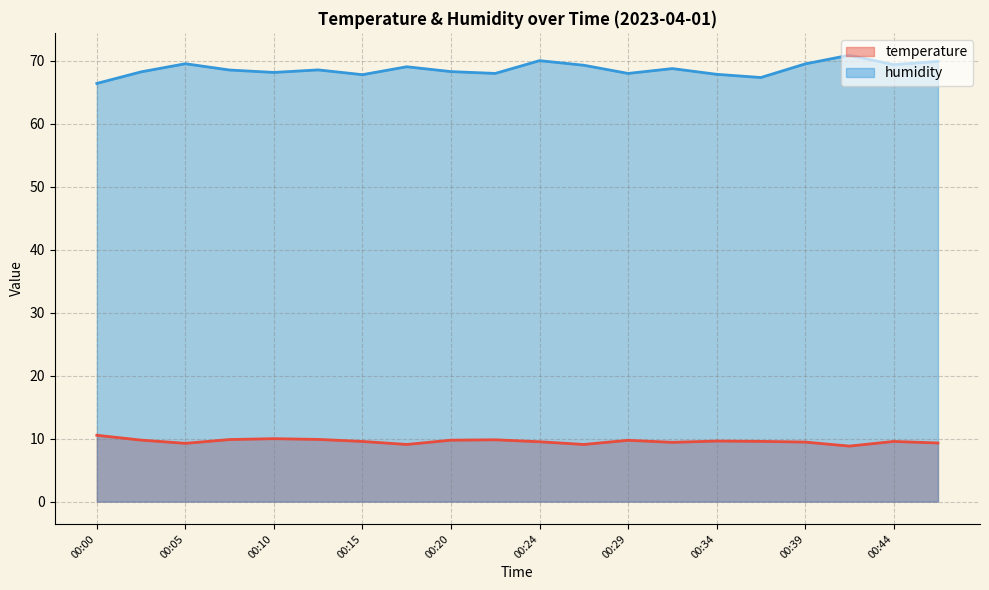

How many interior local peaks does the temperature series have?

5